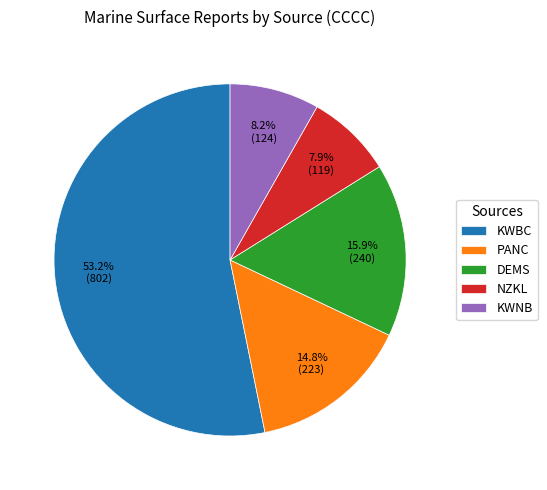

To the nearest percent, what is the difference between the largest and smallest slice percentages?

45%